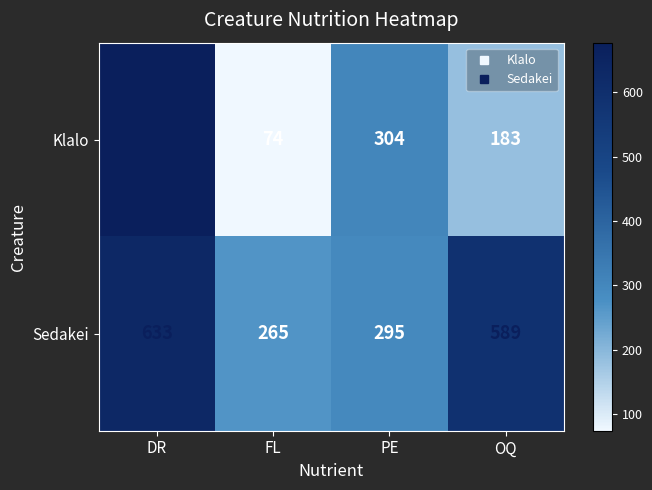

Which series has the largest range (max minus min)?

Klalo